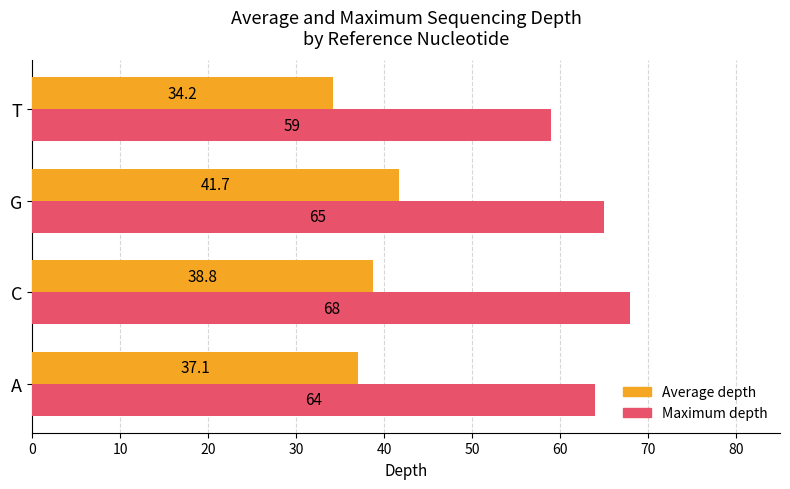

Count the number of categories in the chart.

4